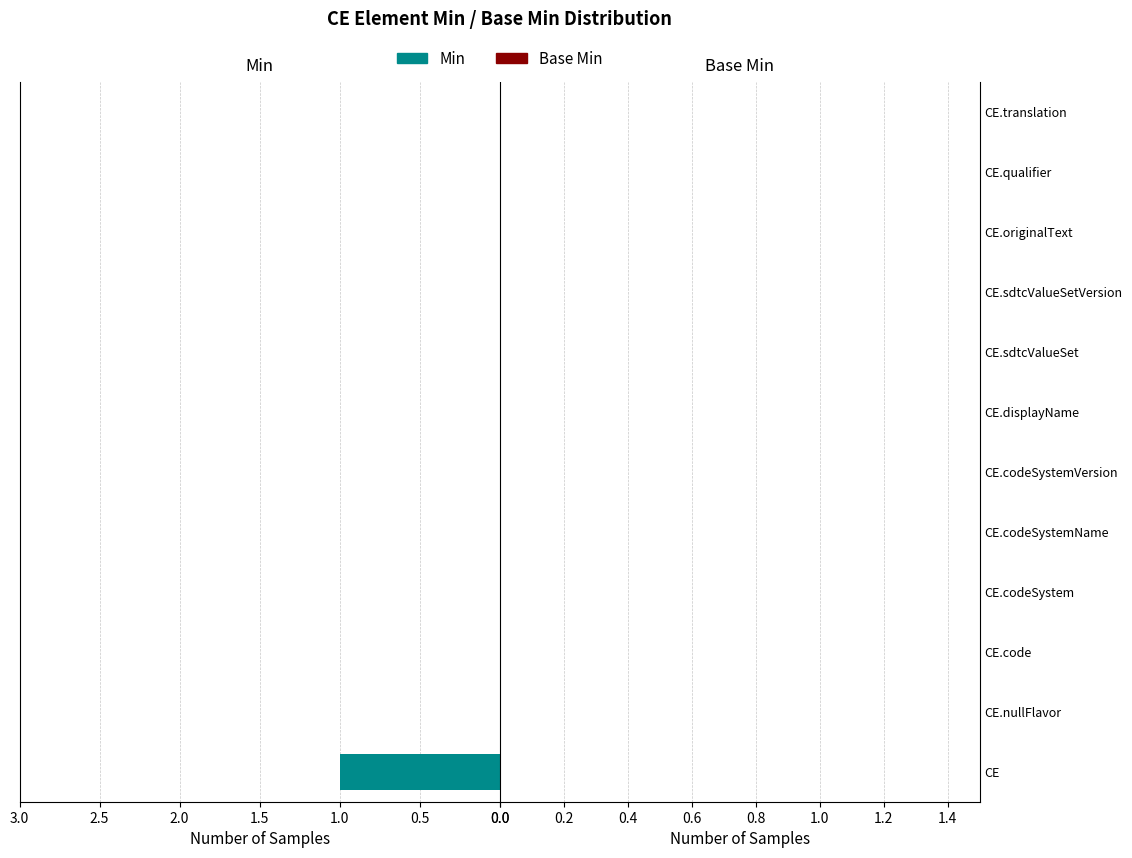

Count the number of categories in the chart.

12